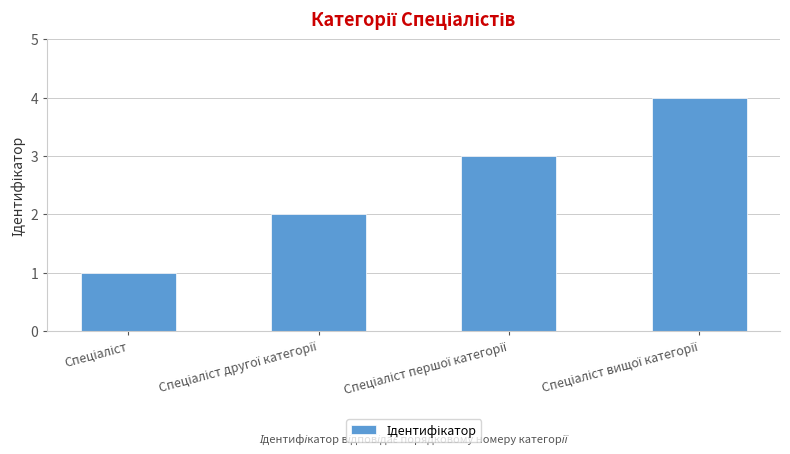

What is the greatest value displayed?

4